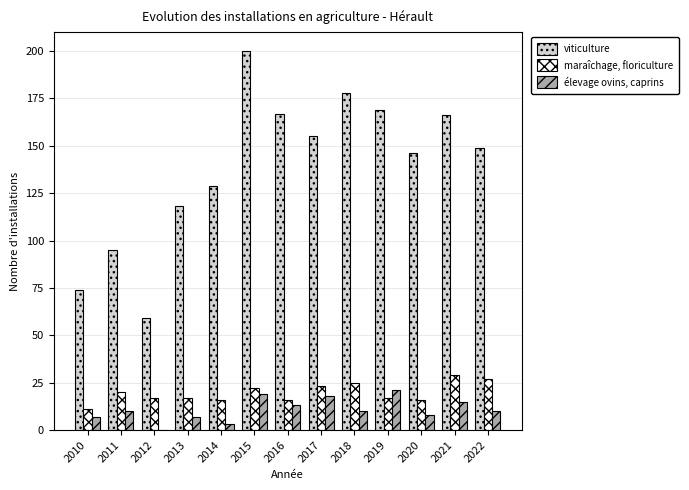

The value of maraîchage, floriculture at 2022 is 27. True or false?

True